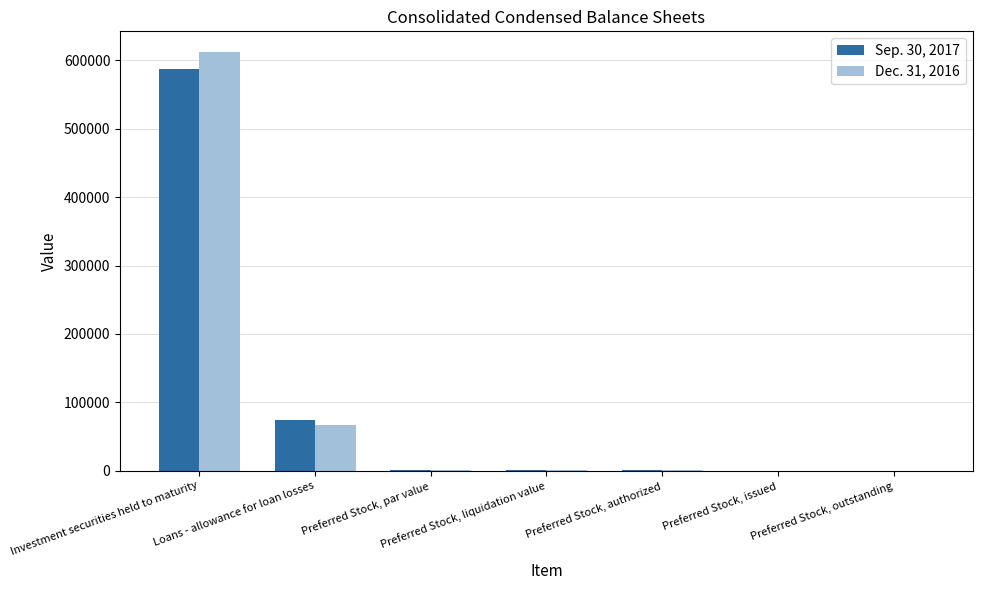

What is the average value of the Dec. 31, 2016 series?

97260